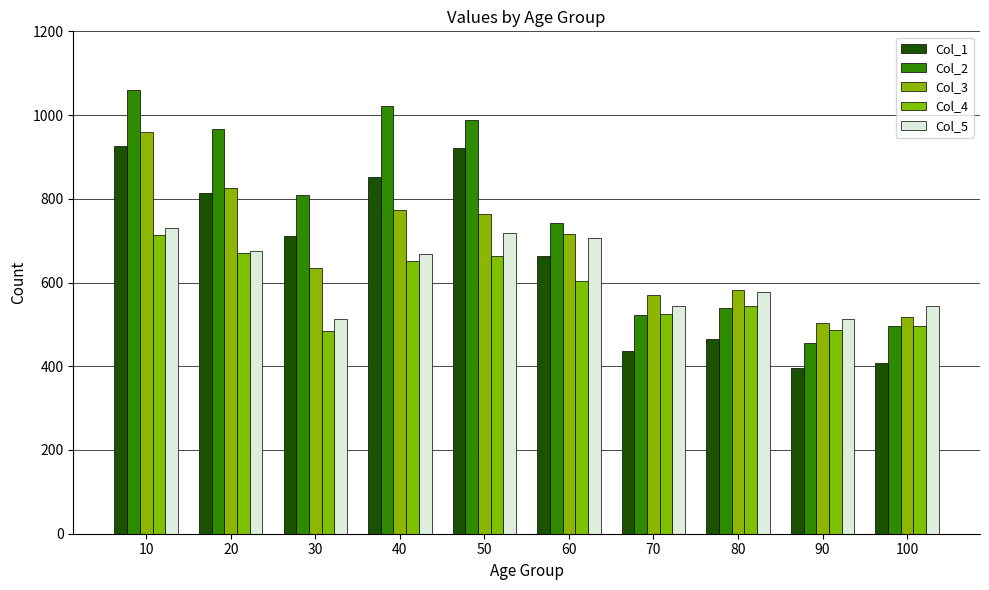

Is it true that Col_3 equals 366 at 50?

False